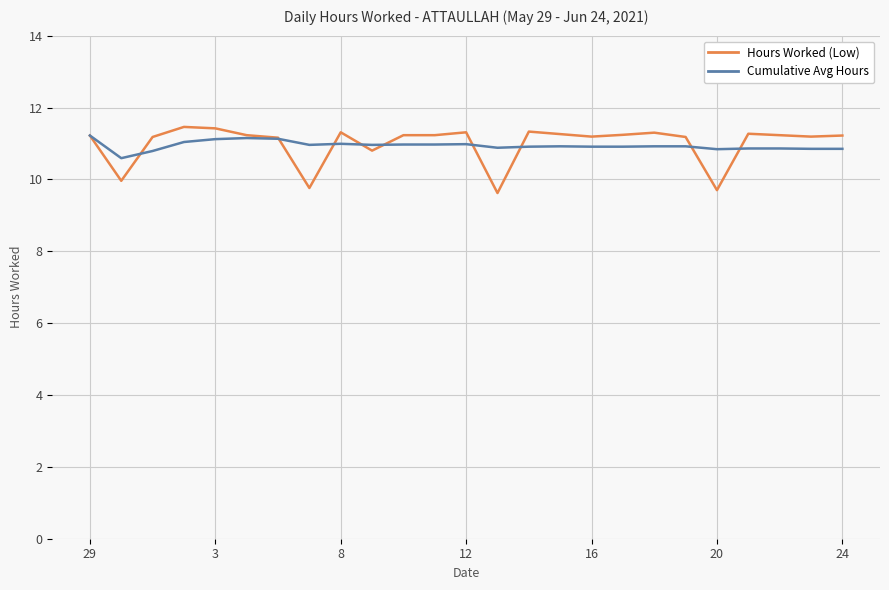

What is the maximum value for Hours Worked (Low)?

11.5